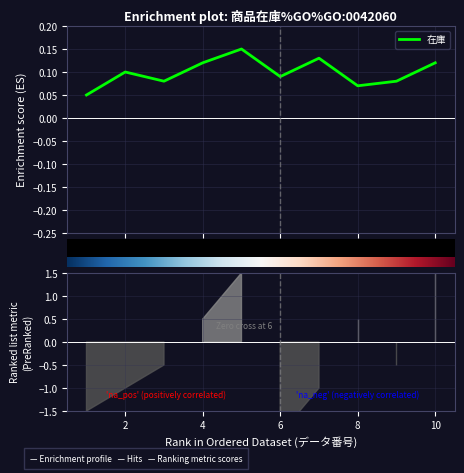

How many categories are shown in the chart?

10